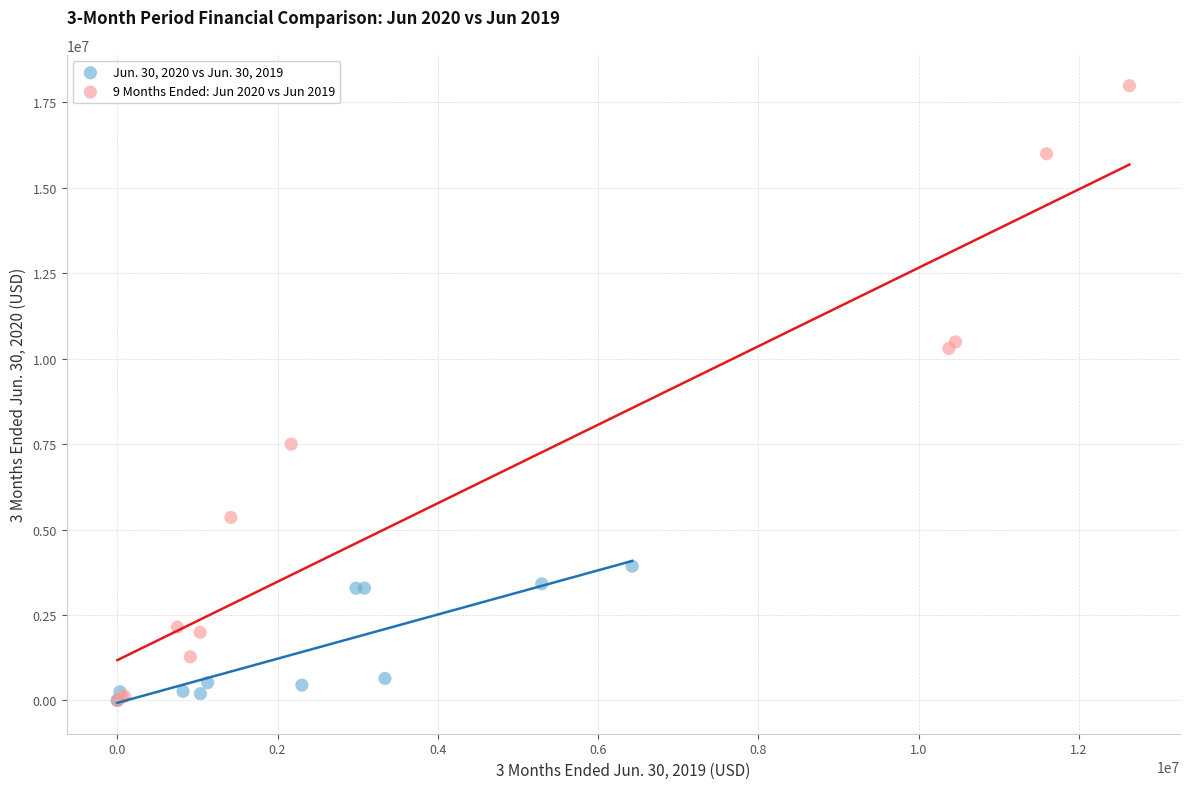

Which series has the largest Y range (max minus min)?

9 Months Ended: Jun 2020 vs Jun 2019